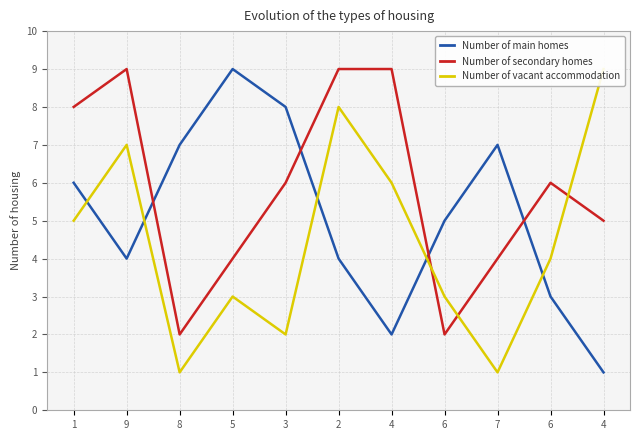

Where is Number of main homes nearest to the value 5?

6